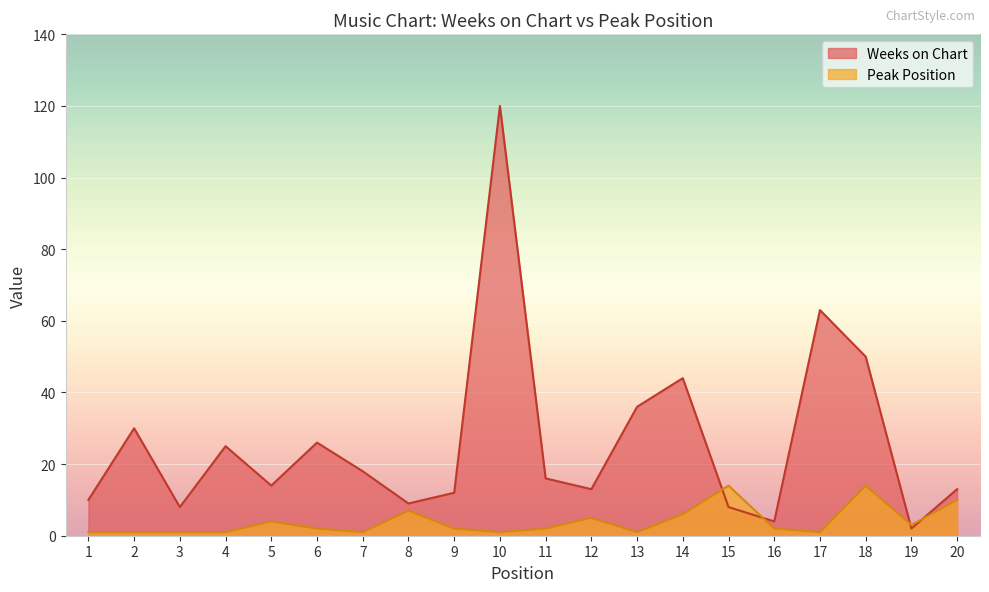

Which series has the largest range (max minus min)?

Weeks on Chart